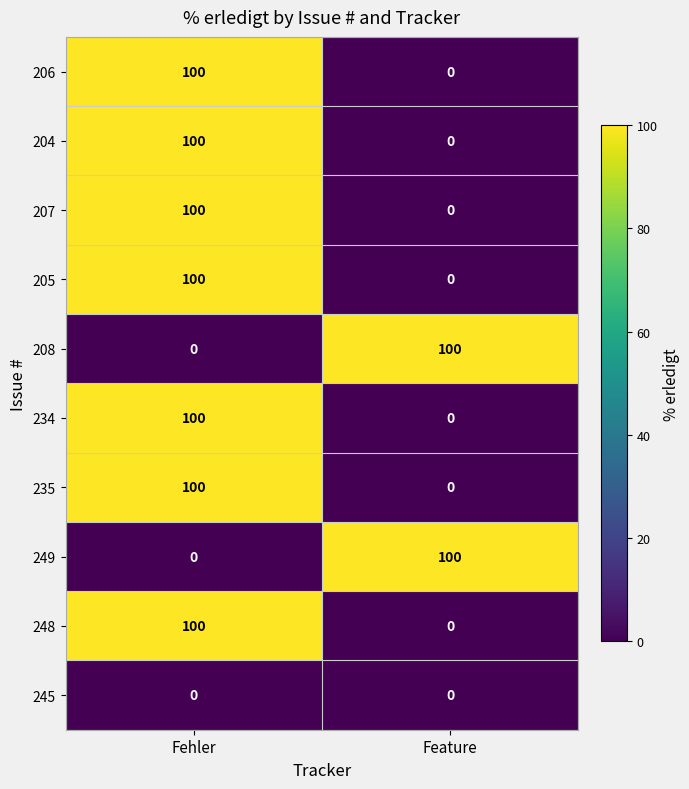

The value of 207 at Fehler is 42. True or false?

False